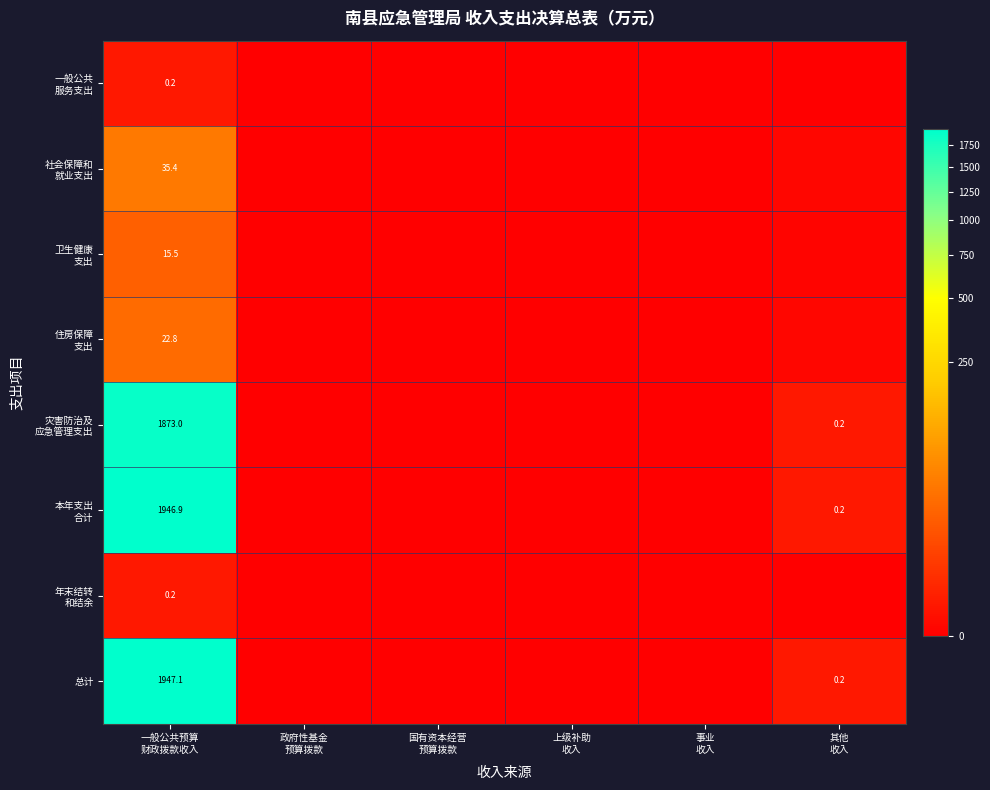

Where is 本年支出 合计 nearest to the value 973?

其他 收入